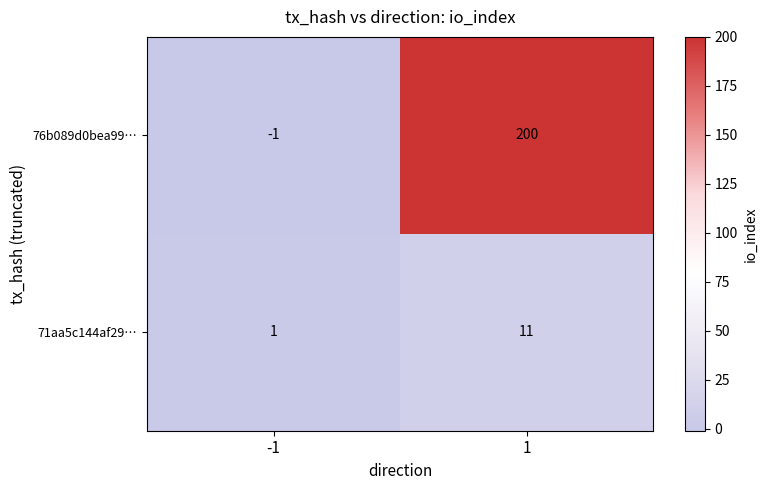

Which series has the largest total across all categories?

76b089d0bea99…